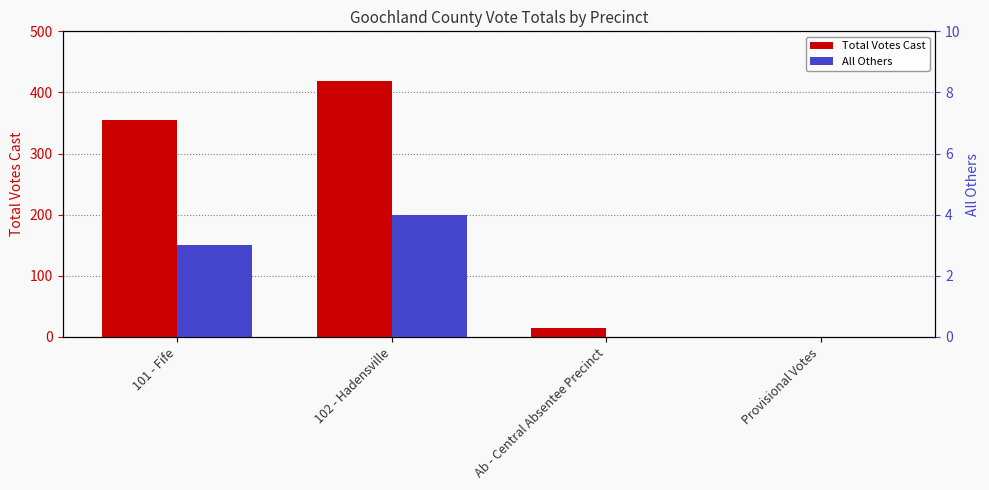

Between 102 - Hadensville and Ab - Central Absentee Precinct, which series saw the biggest shift?

Total Votes Cast